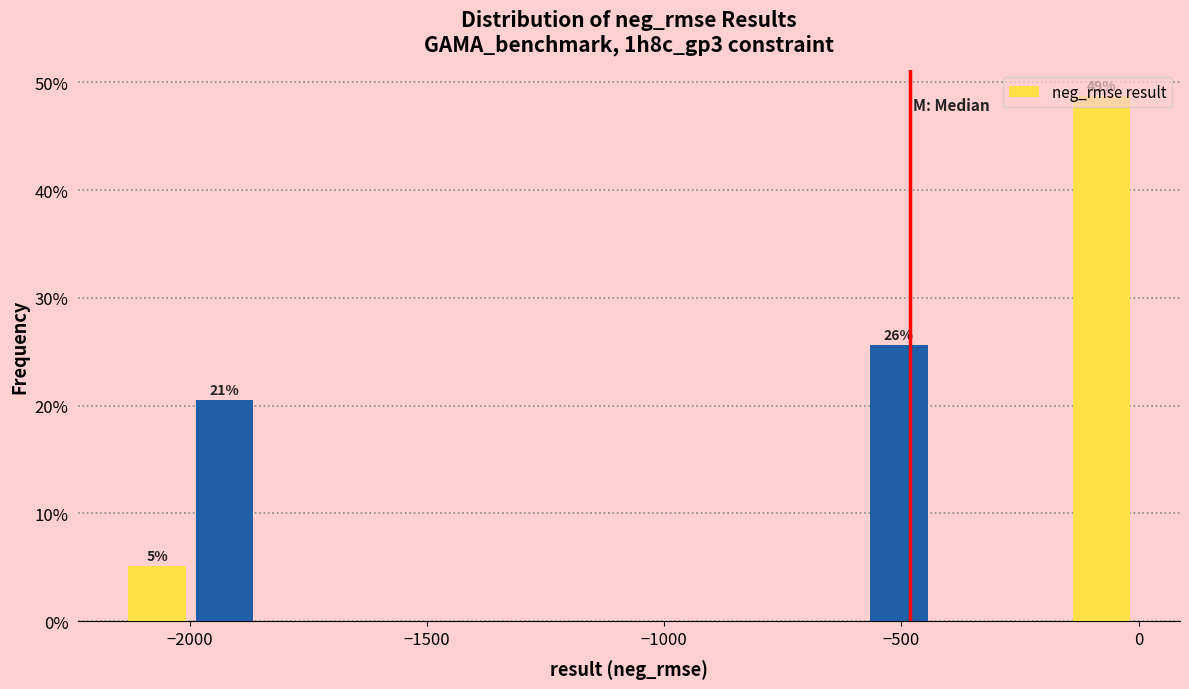

Read against the x-axis, roughly where is the centre of the tallest bar?

-100